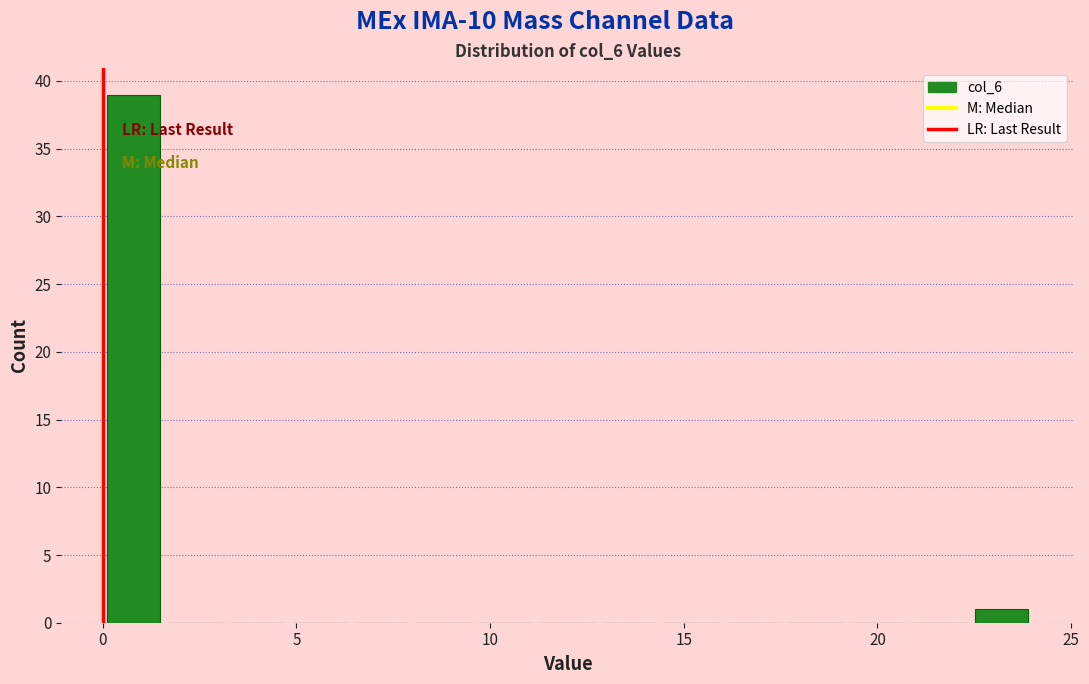

Read against the x-axis, roughly where is the centre of the tallest bar?

1.0